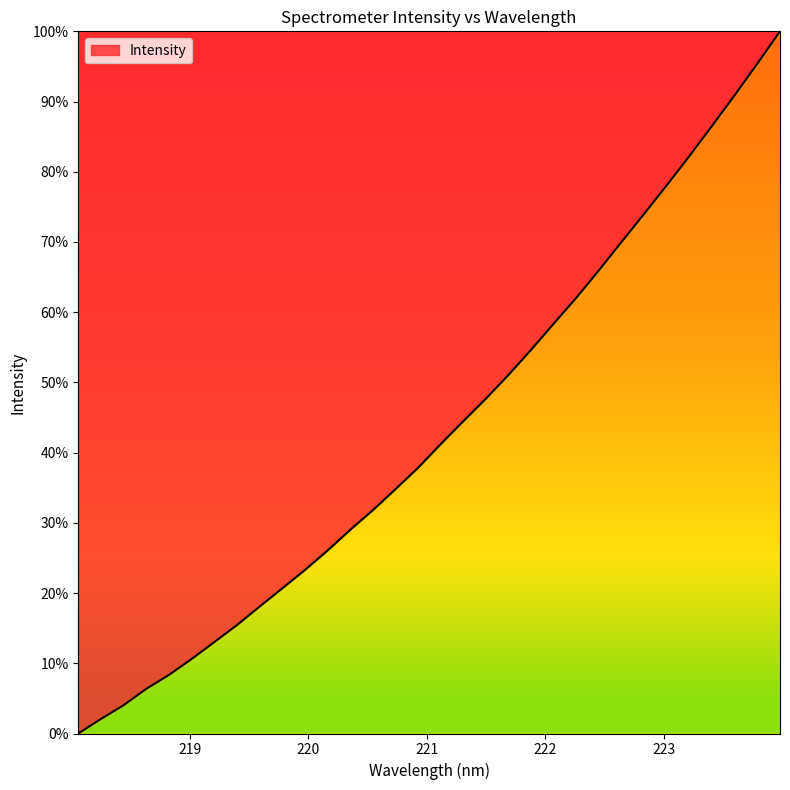

What is the greatest value displayed?

100.0